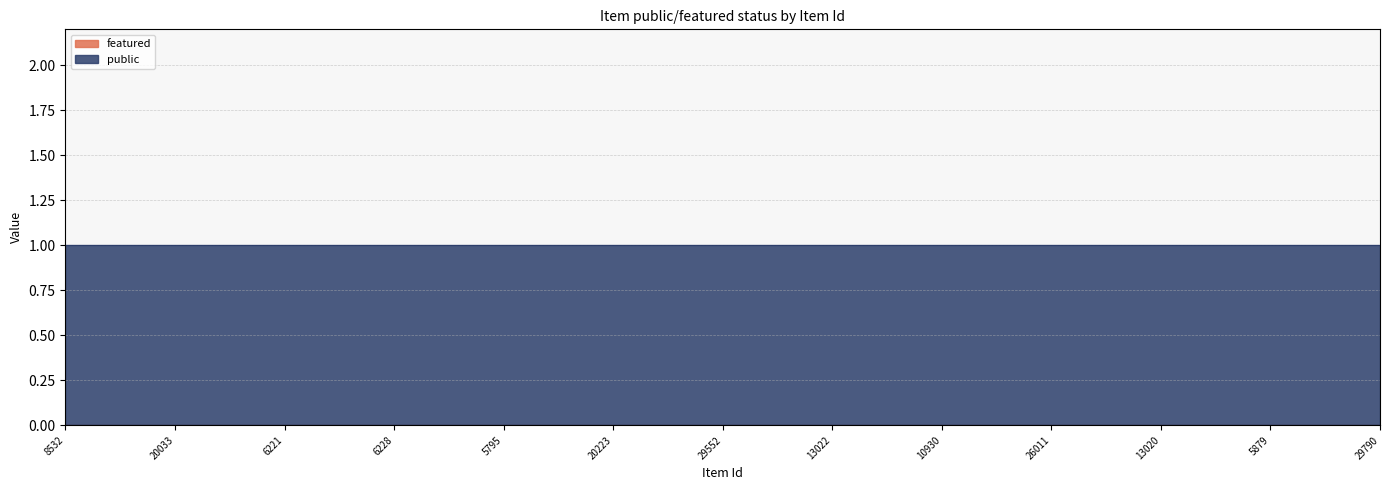

Rank the series by their average value, from lowest to highest.

featured, public